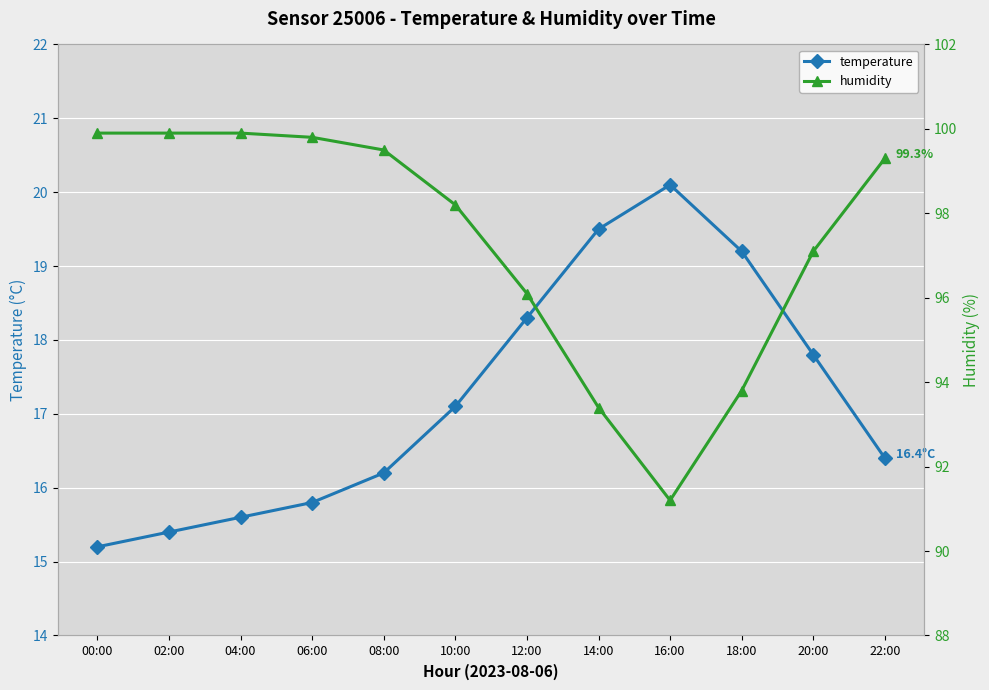

At how many categories does at least one series exceed 49?

12